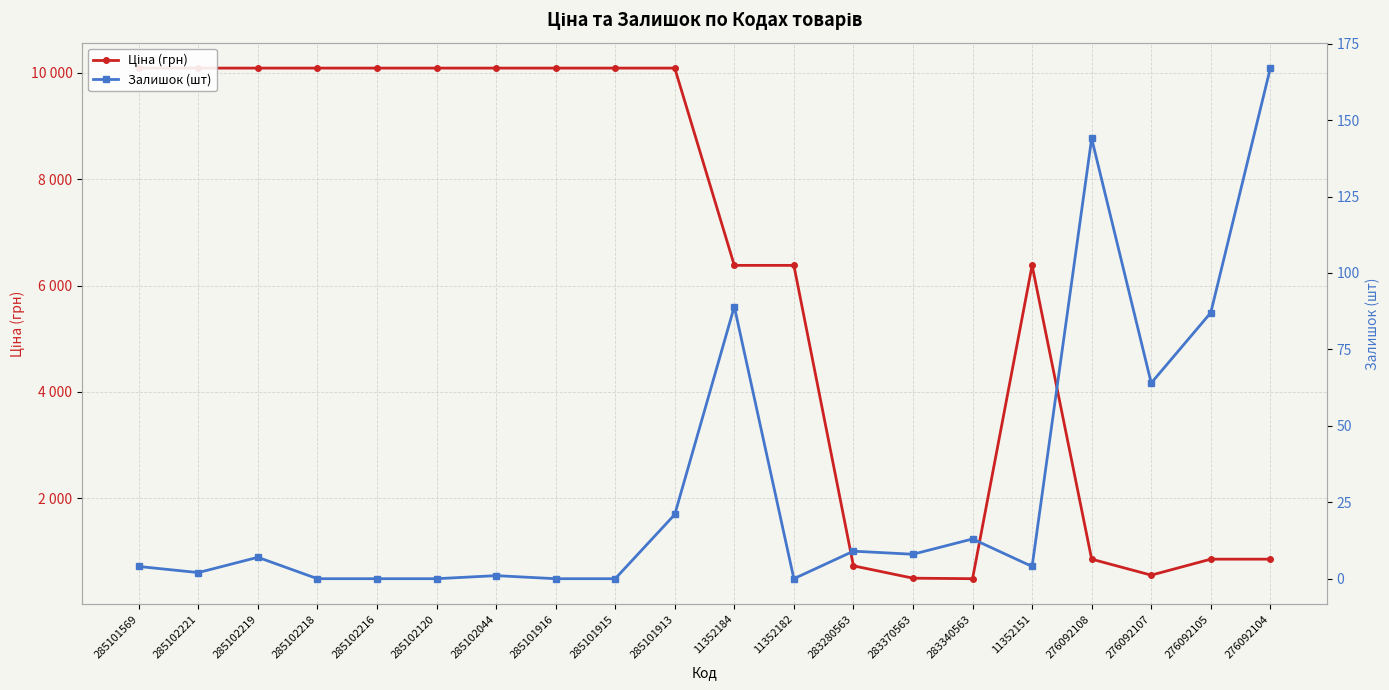

True or false: Ціна (грн) and Залишок (шт) intersect in this chart.

False